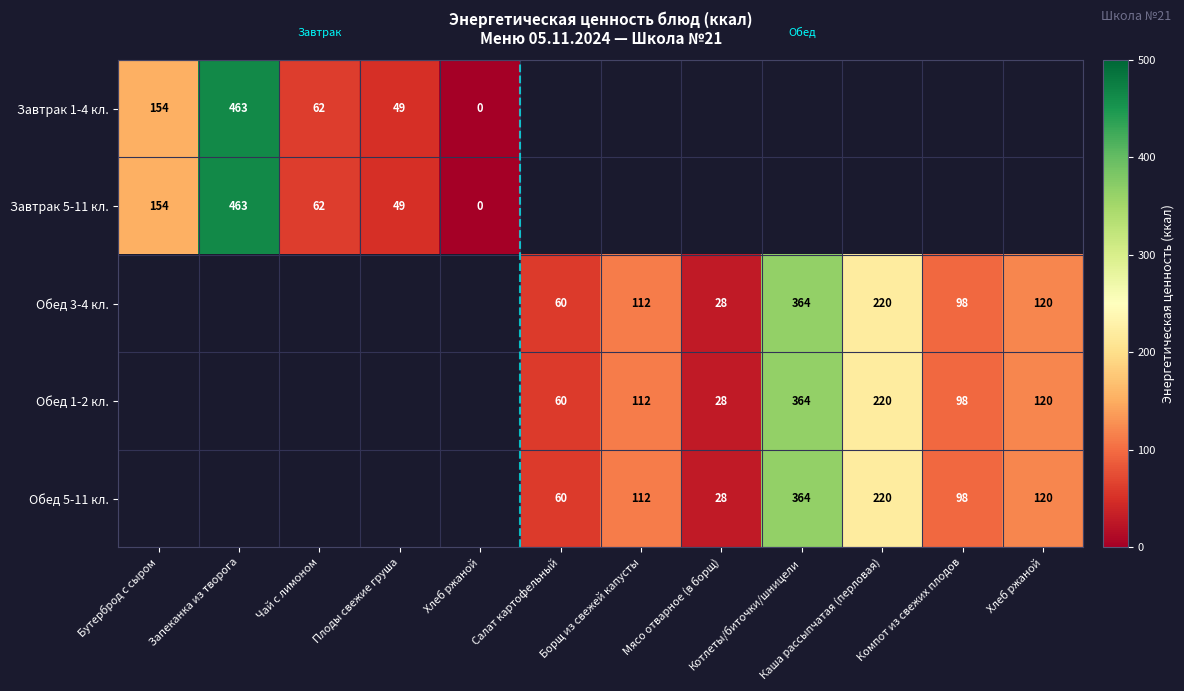

Is it true that Завтрак 1-4 кл. equals 49.0 at Плоды свежие груша?

True